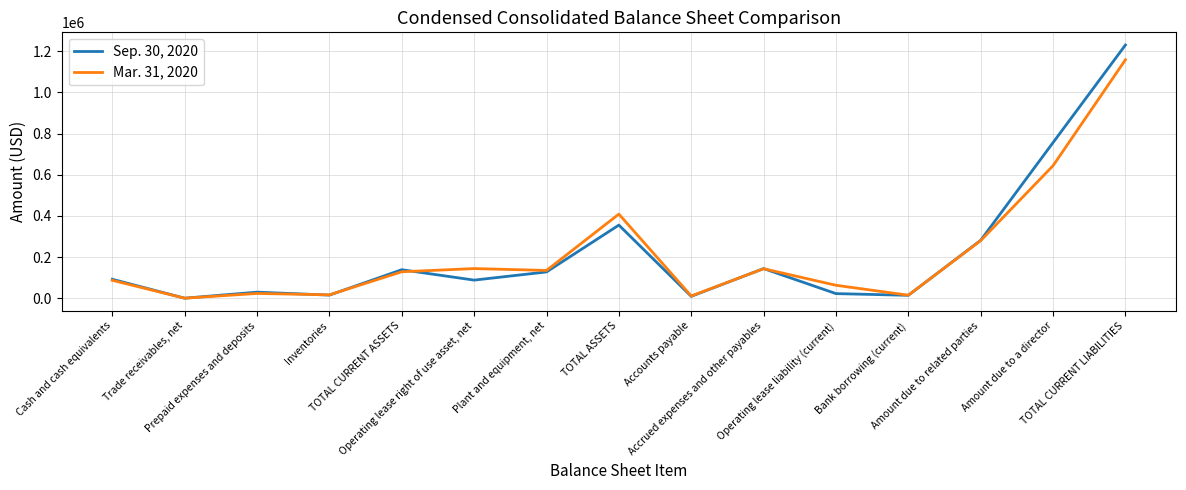

List the series in order of their peak value, highest first.

Sep. 30, 2020, Mar. 31, 2020